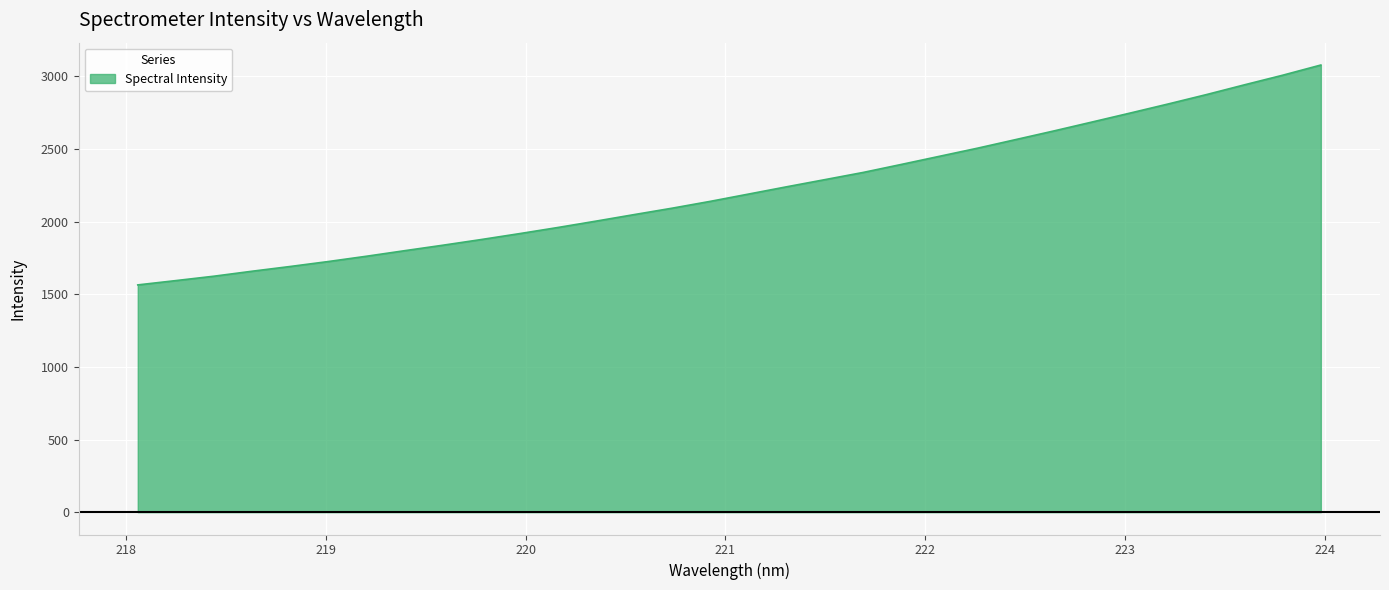

What is the maximum value shown in the chart?

3078.4